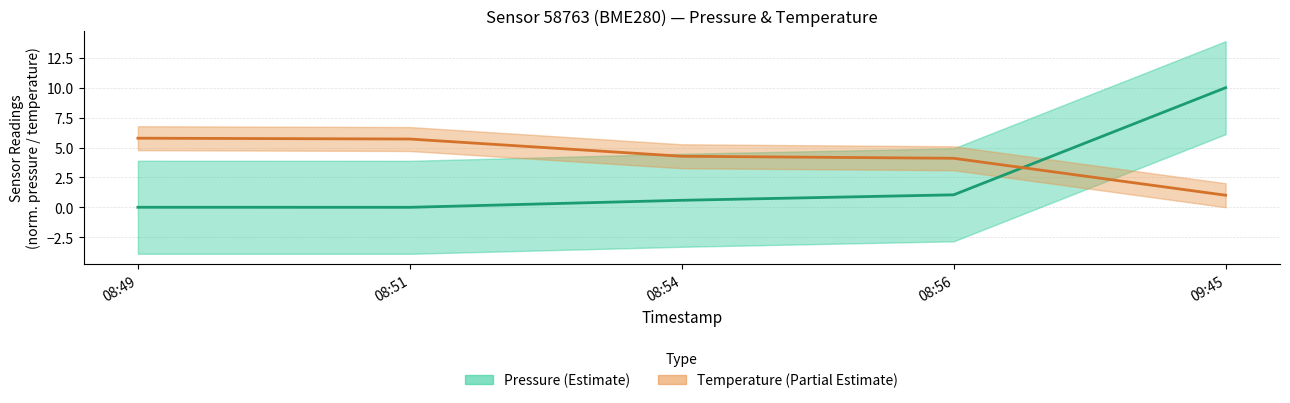

Which series has the largest total across all categories?

Temperature (Estimate based on partial data)